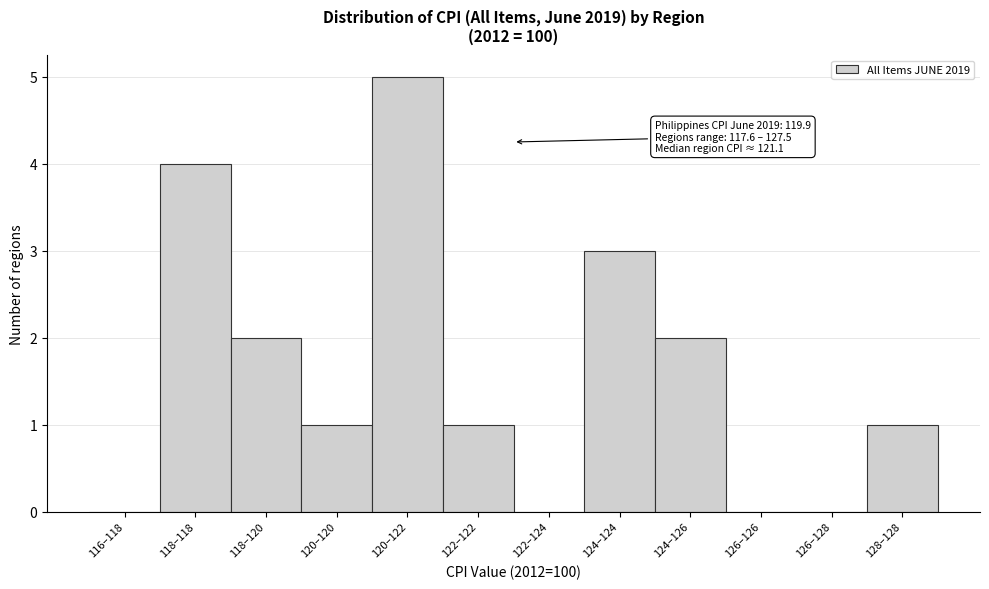

Reading left to right, extract all data points from this chart.

116–118=0	118–118=4	118–120=2	120–120=1	120–122=5	122–122=1	122–124=0	124–124=3	124–126=2	126–126=0	126–128=0	128–128=1